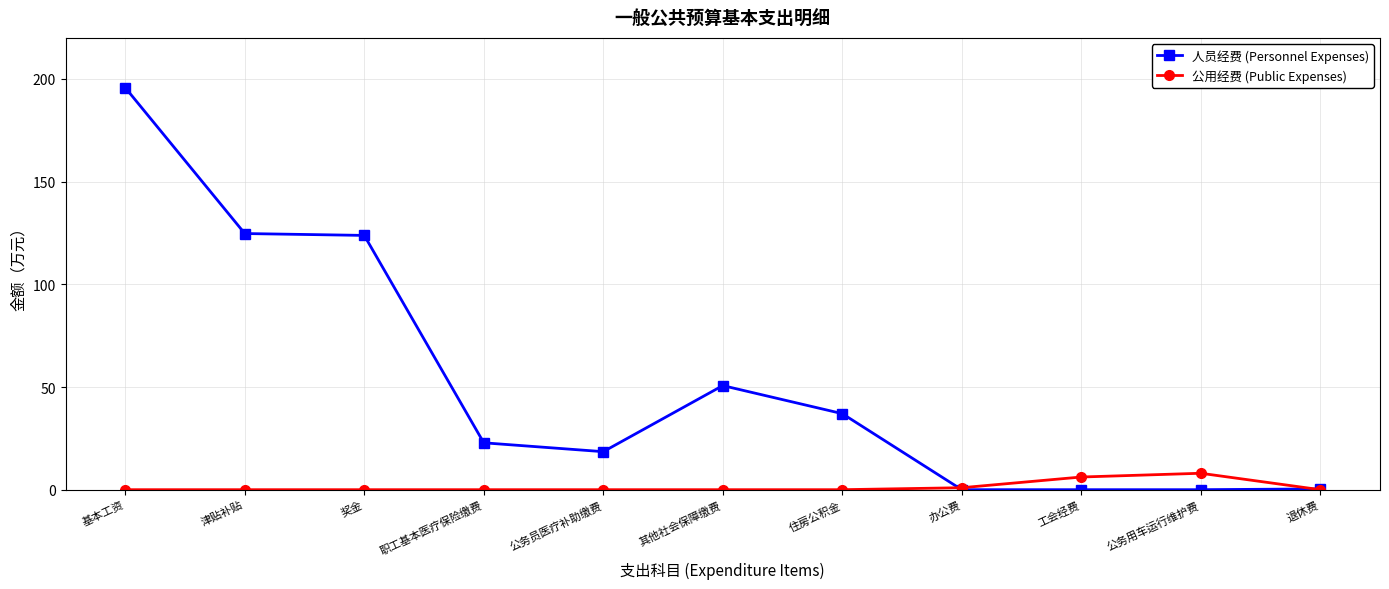

Does the chart have visible grid lines?

Yes